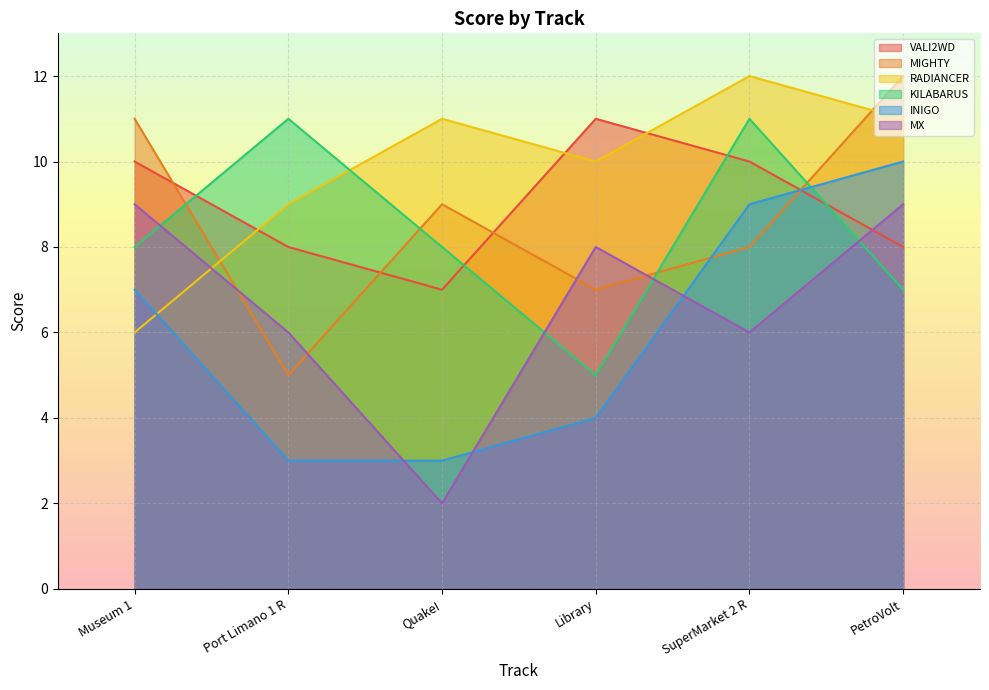

Reading left to right, what are all the values shown in this chart?

VALI2WD: 10	8	7	11	10	8
MIGHTY: 11	5	9	7	8	12
RADIANCER: 6	9	11	10	12	11
KILABARUS: 8	11	8	5	11	7
INIGO: 7	3	3	4	9	10
MX: 9	6	2	8	6	9